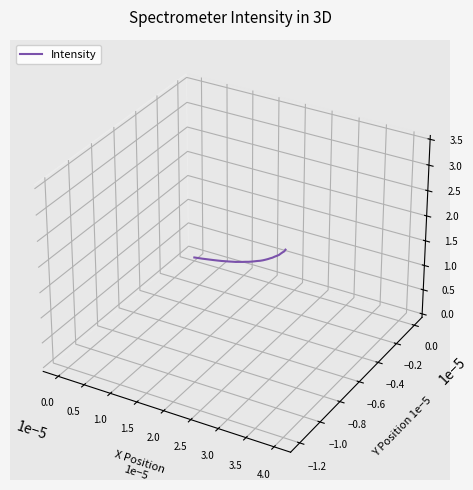

Which has a higher value, 4.0 or 0.5?

0.5